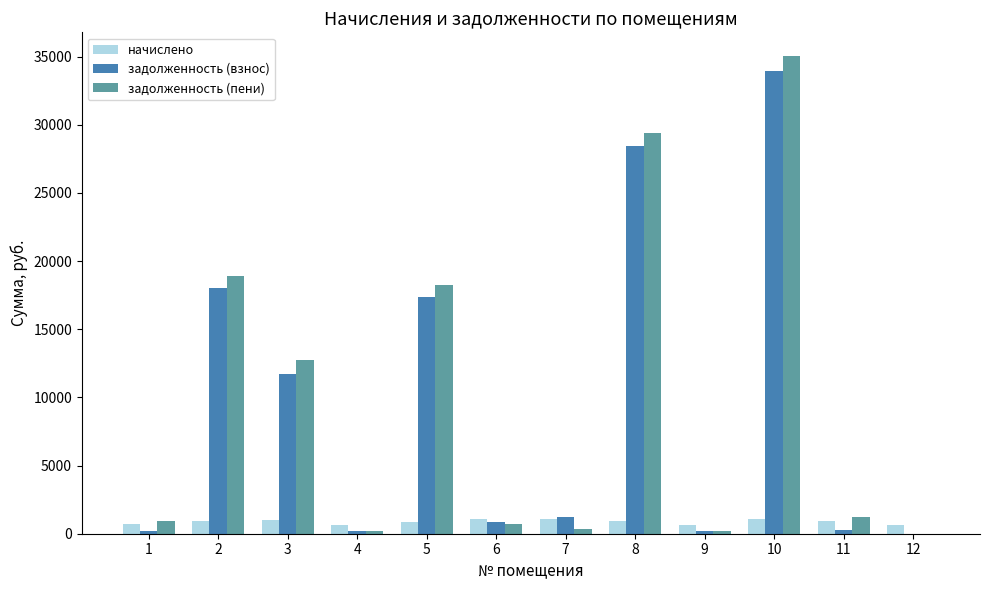

What is the sum of all задолженность (взнос) values?

112554.8